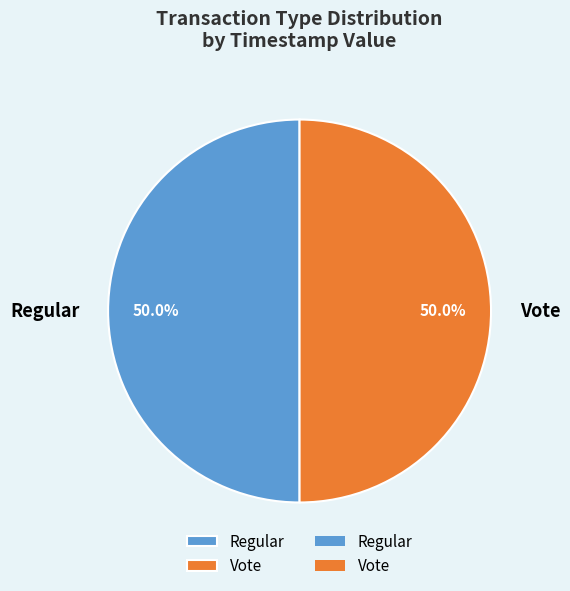

Is the sum of Vote and Regular greater than half?

Yes